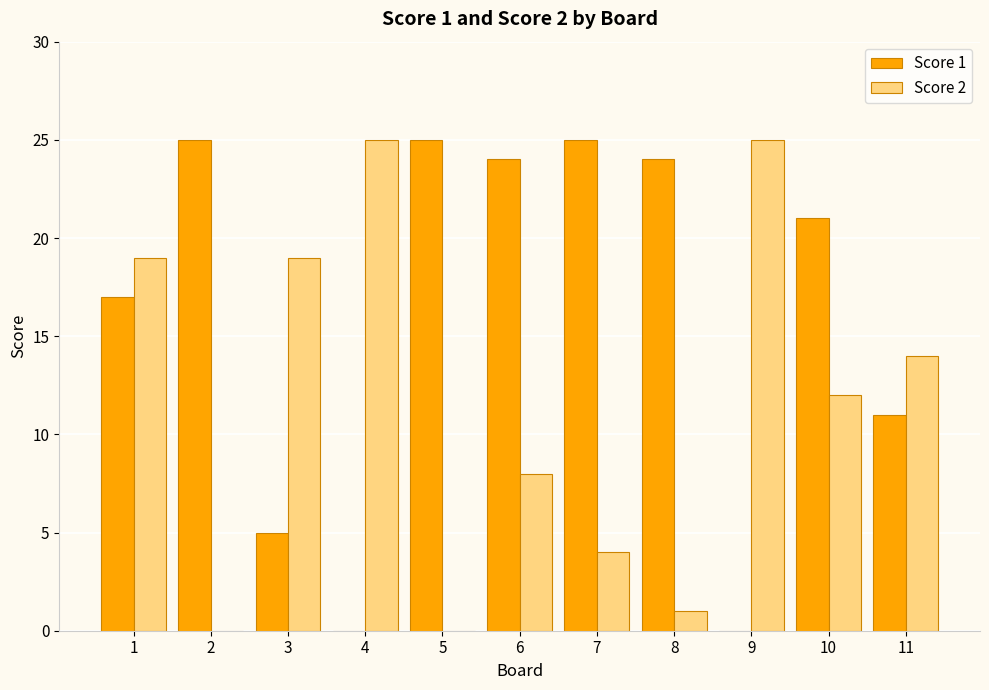

Reading left to right, transcribe all the data shown in this chart.

Score 1: 17	25	5	0	25	24	25	24	0	21	11
Score 2: 19	0	19	25	0	8	4	1	25	12	14